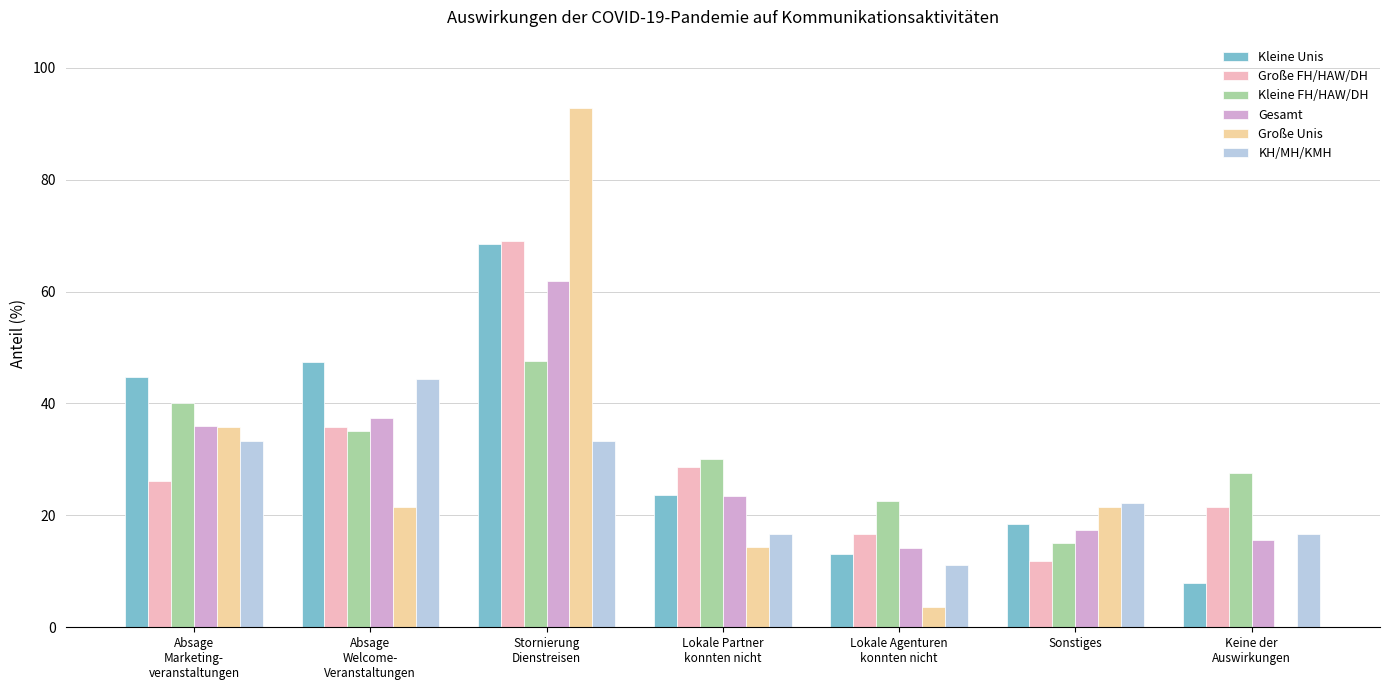

Is it true that Kleine FH/HAW/DH equals 15.0 at Sonstiges?

True